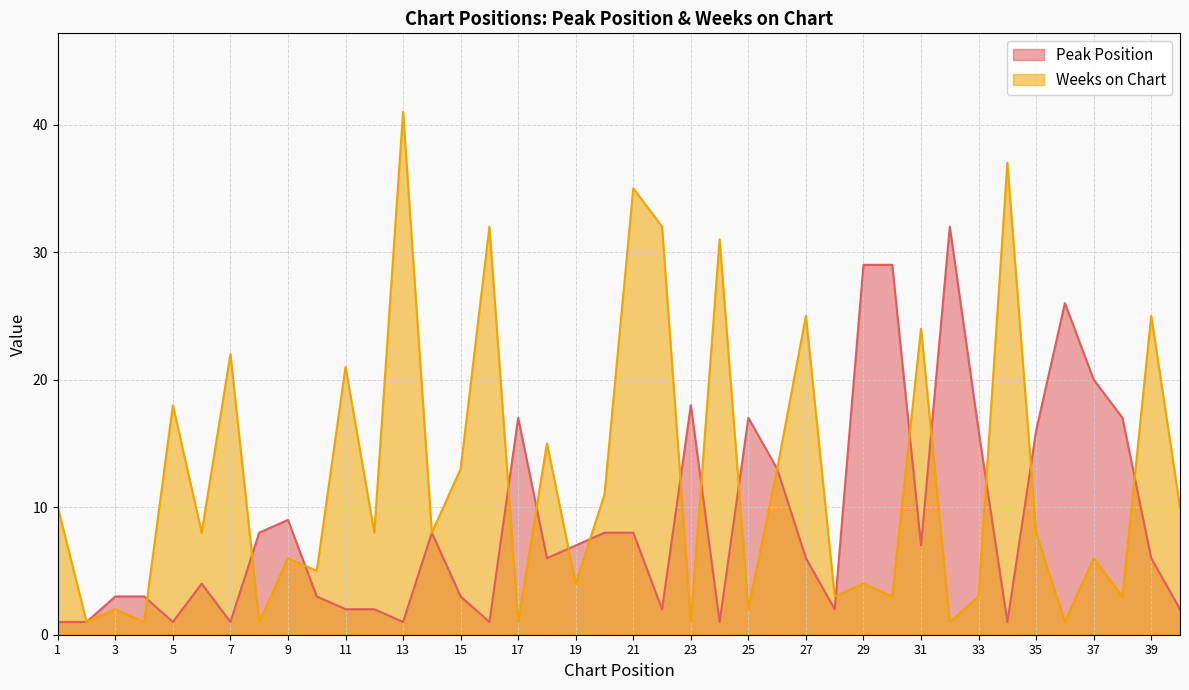

In Peak Position, how many points are lower than both neighbors (excluding endpoints)?

10